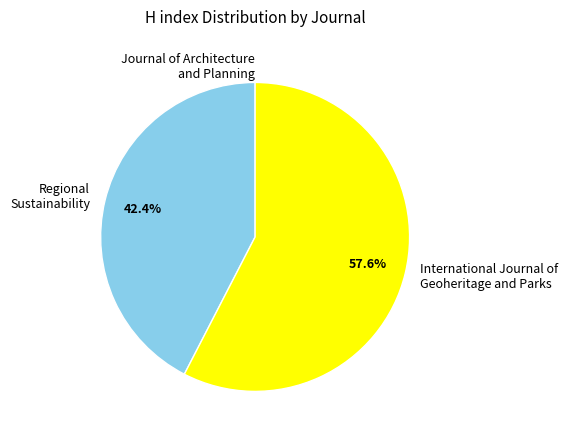

Which slice is the largest?

International Journal of Geoheritage and Parks